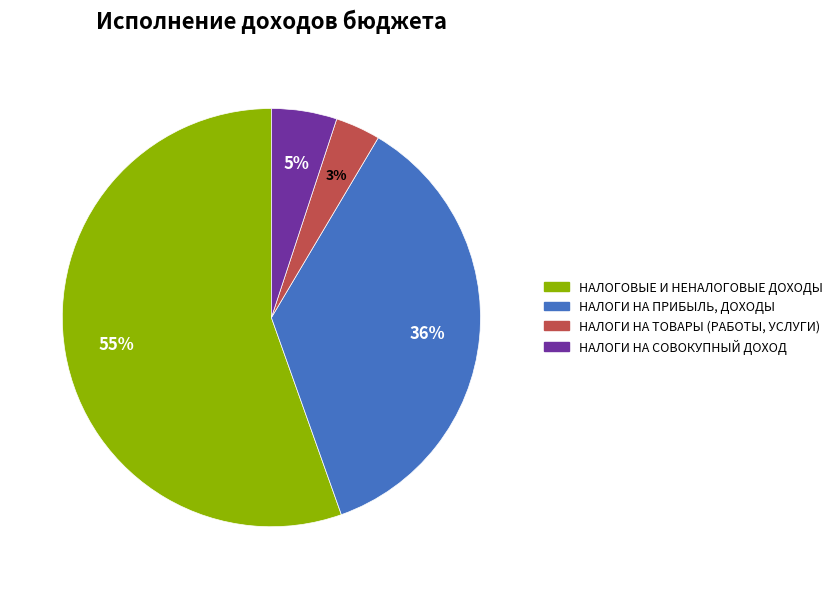

Which category has the smallest portion of the pie?

НАЛОГИ НА ТОВАРЫ (РАБОТЫ, УСЛУГИ)